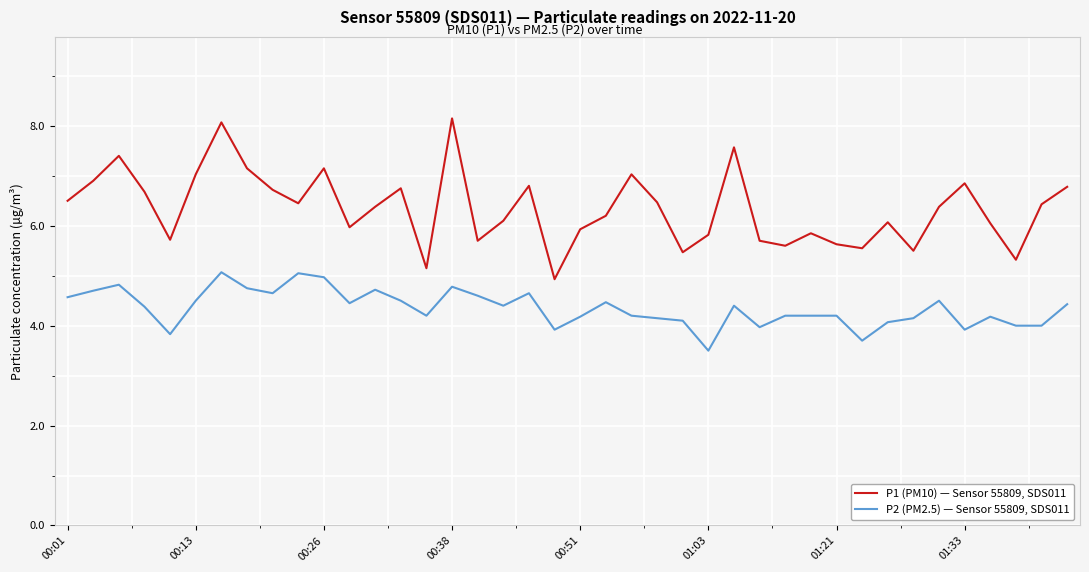

True or false: P1 (PM10) — Sensor 55809, SDS011 and P2 (PM2.5) — Sensor 55809, SDS011 intersect in this chart.

False